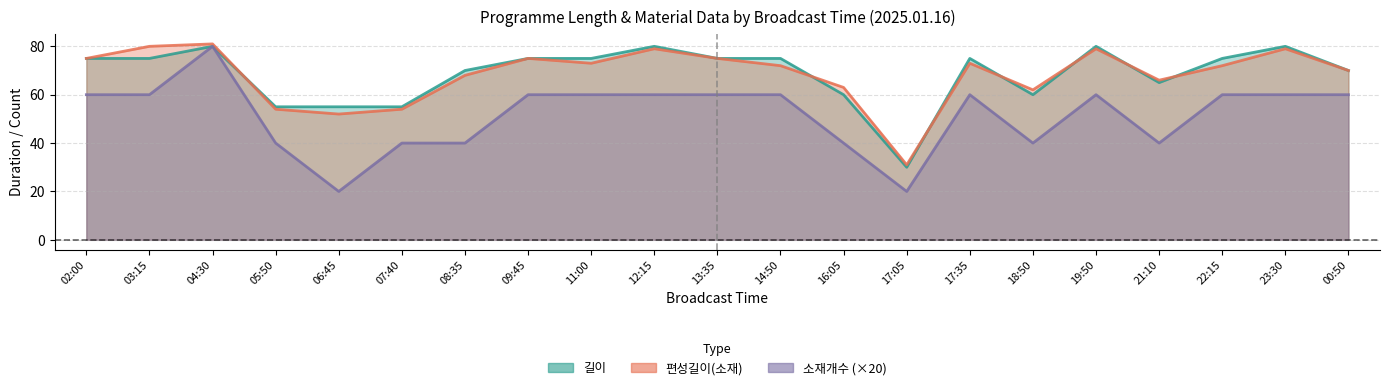

Between which two adjacent categories do 길이 and 편성길이(소재) first intersect?

04:30 and 05:50